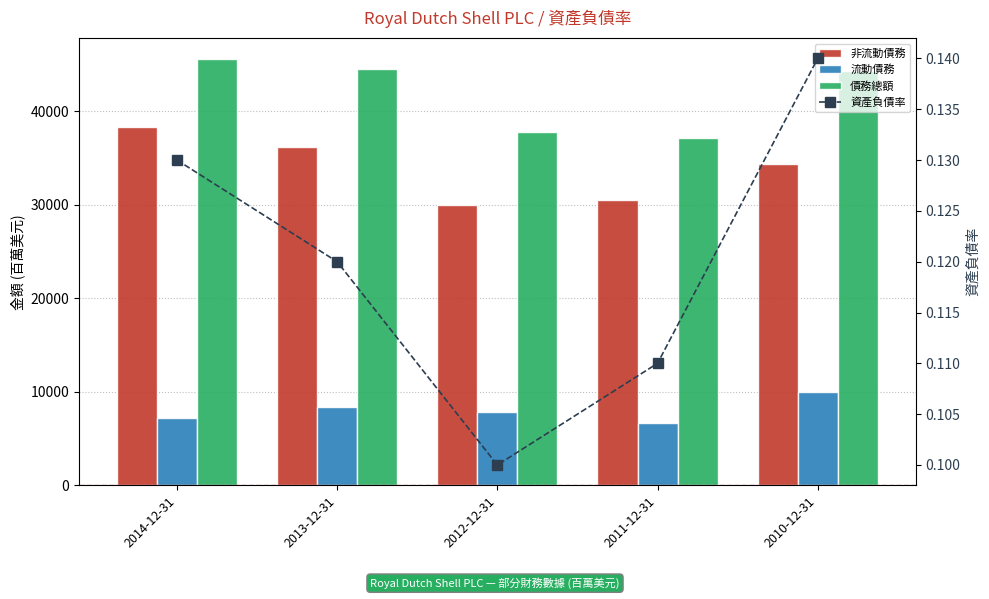

Rank the series at 2010-12-31 from highest to lowest value.

債務總額, 非流動債務, 流動債務, 資產負債率